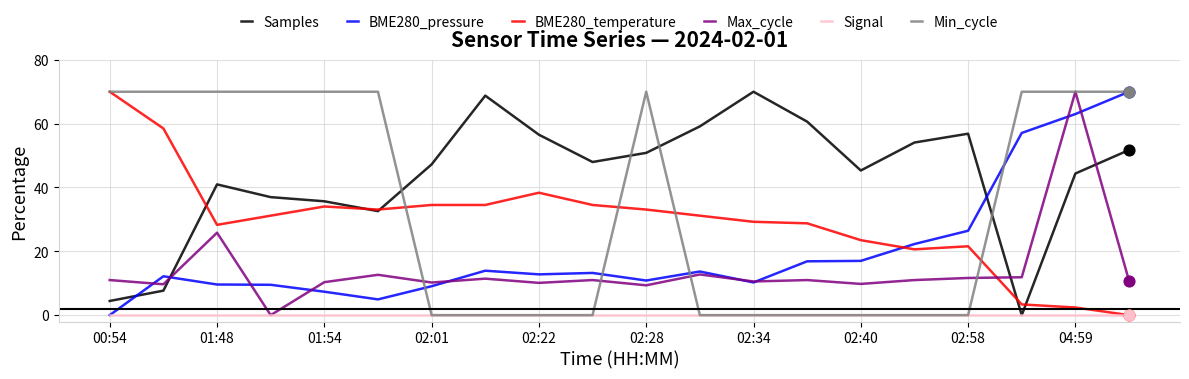

At how many categories does at least one series exceed 35?

20